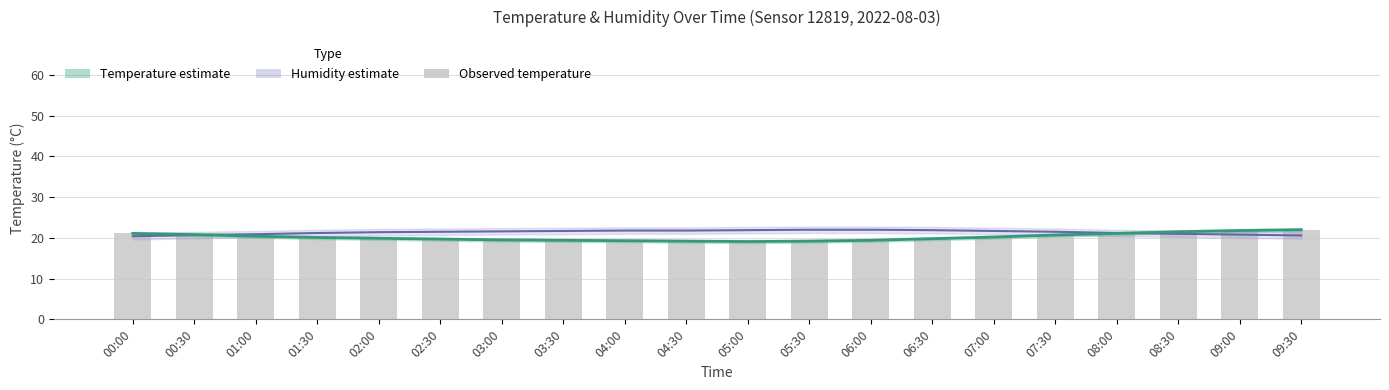

Reading left to right, transcribe all the data shown in this chart.

Humidity (shifted): 20.4	20.7	20.9	21.2	21.4	21.5	21.6	21.7	21.8	21.8	21.9	22.0	22.0	21.9	21.7	21.5	21.2	21.0	20.8	20.6
Temperature estimate: 21.1	20.8	20.4	20.1	19.9	19.7	19.5	19.4	19.3	19.2	19.1	19.2	19.4	19.8	20.2	20.7	21.1	21.5	21.8	22.0
Observed temperature: 21.1	20.8	20.4	20.1	19.9	19.7	19.5	19.4	19.3	19.2	19.1	19.2	19.4	19.8	20.2	20.7	21.1	21.5	21.8	22.0